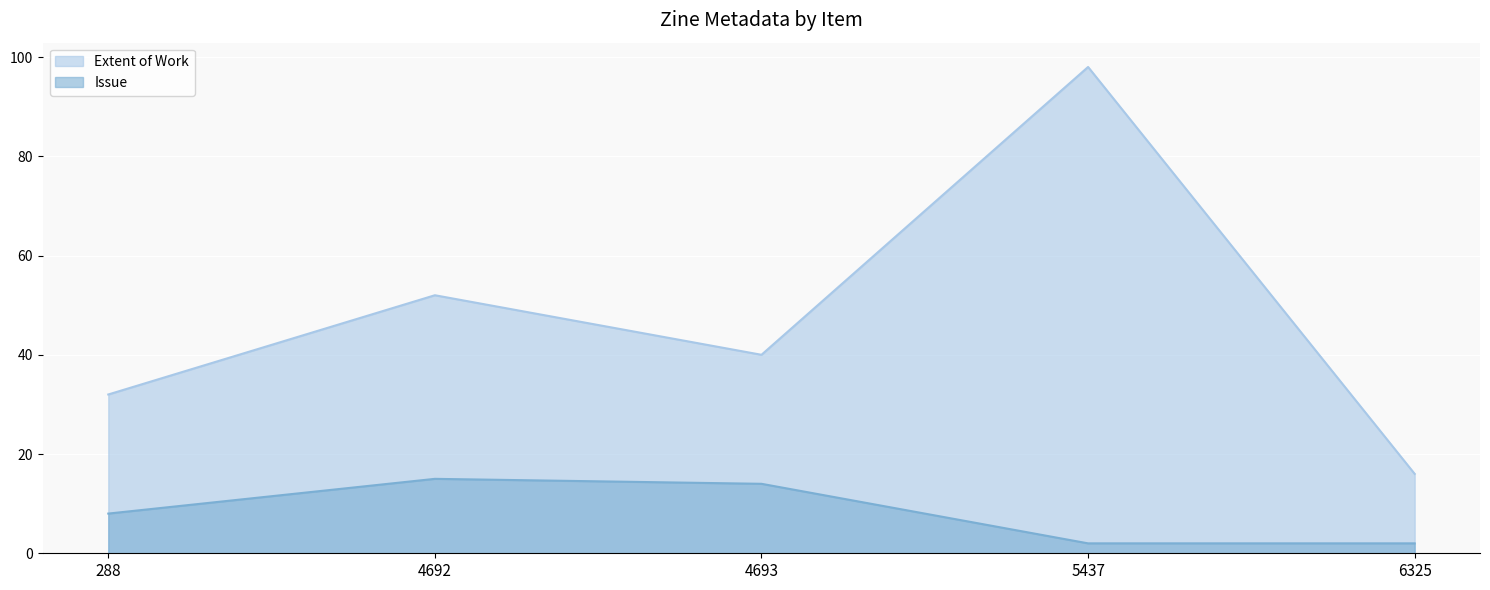

In Extent of Work, how many points are lower than both neighbors (excluding endpoints)?

1